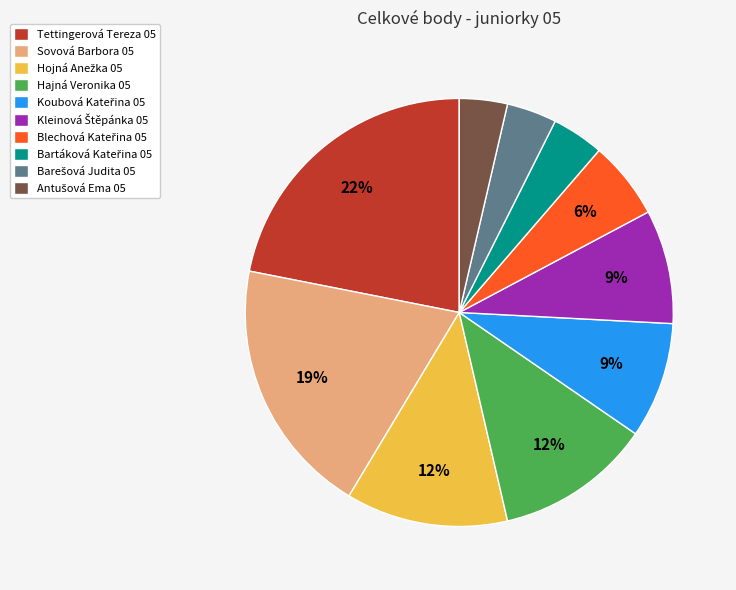

What is the largest slice in the pie chart?

Tettingerová Tereza 05